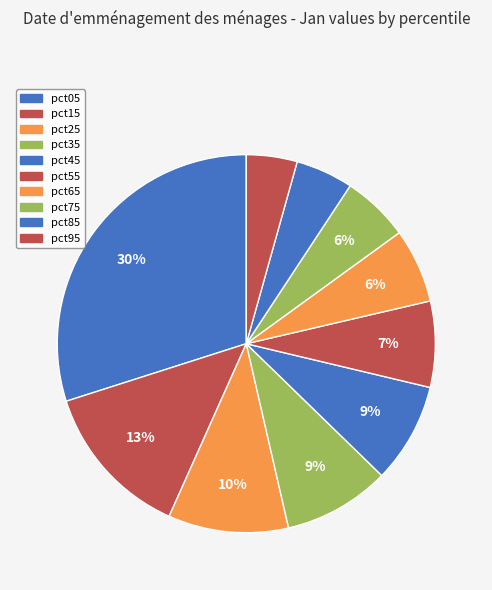

Which slice is the smallest?

pct95